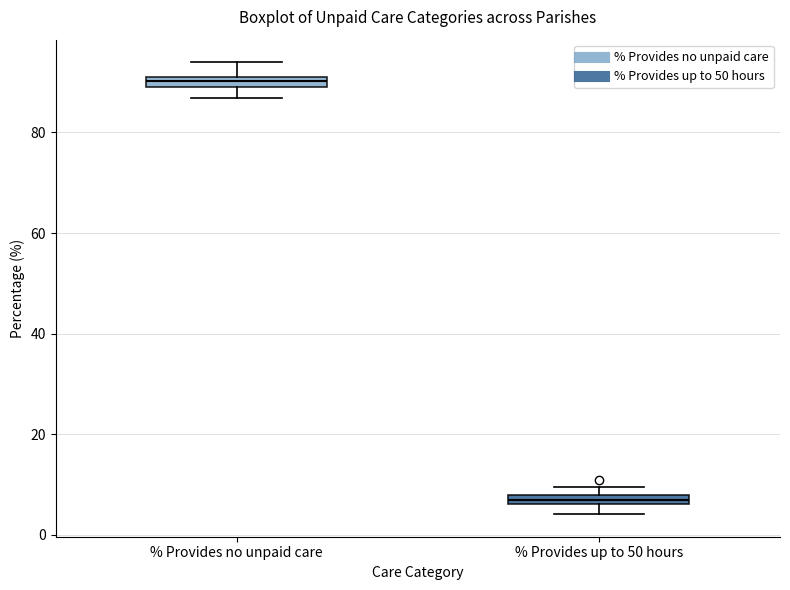

Which box has the lowest median line?

% Provides up to 50 hours